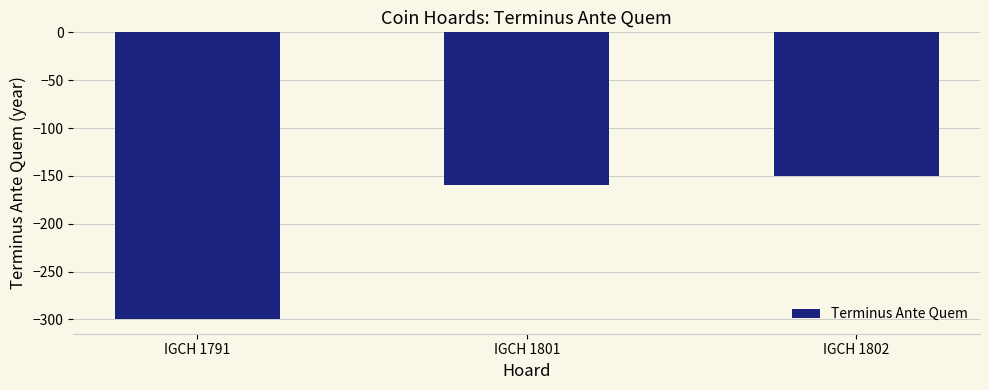

Reading left to right, transcribe all the data shown in this chart.

-300	-160	-150